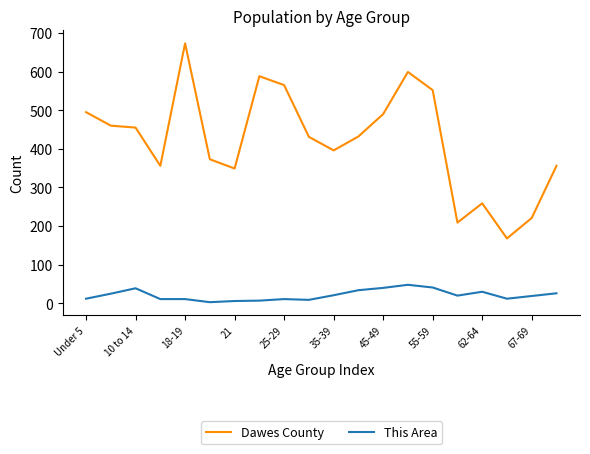

Rank the series by their average value, from highest to lowest.

Dawes County, This Area